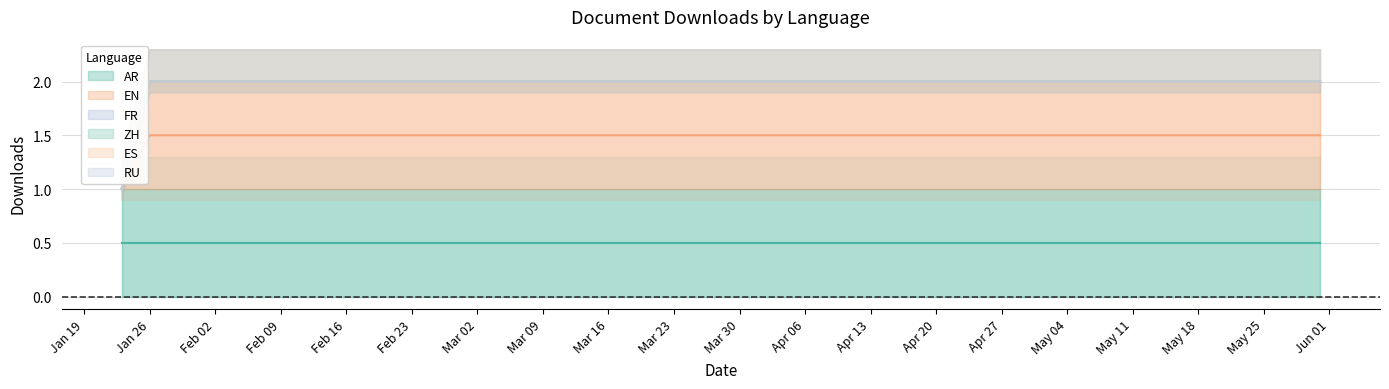

True or false: FR has more than 2 points higher than both neighbors.

False